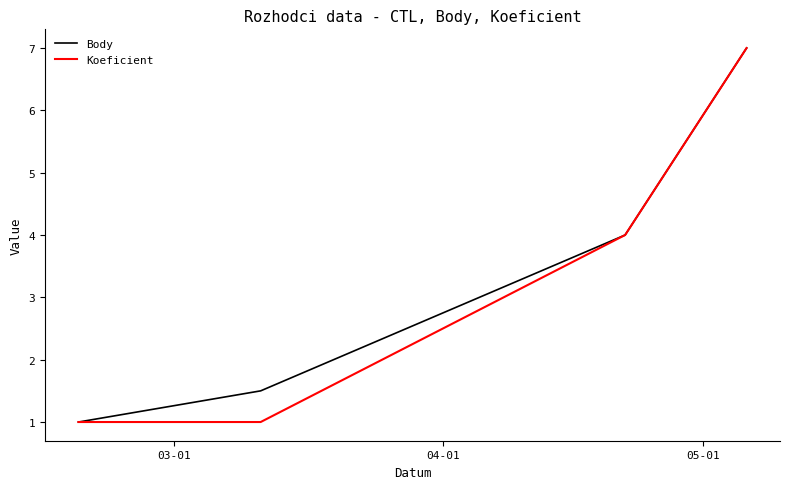

How many values in the Koeficient series are below 4?

2